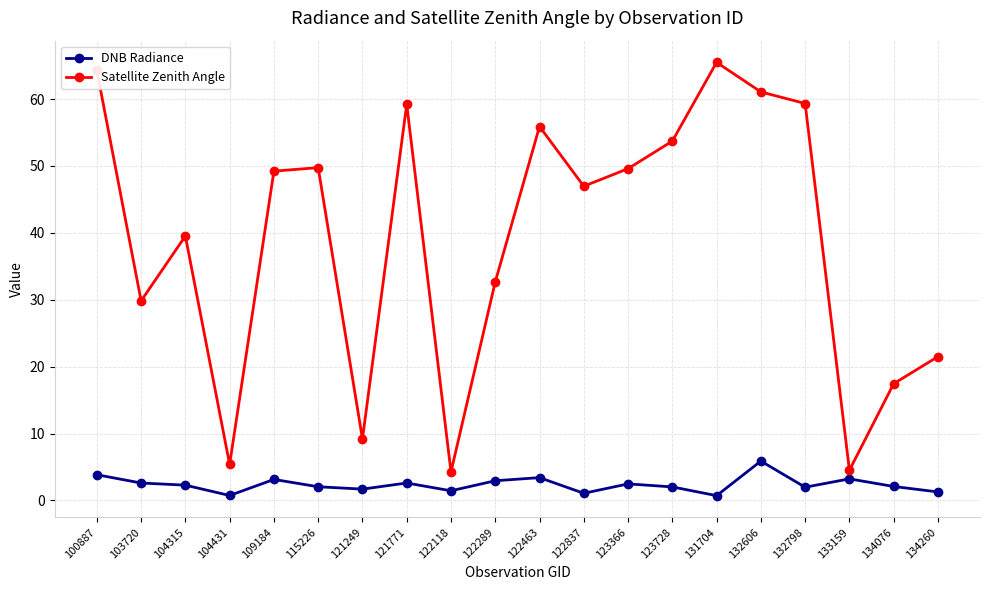

At which category is the sum across all series the highest?

100887